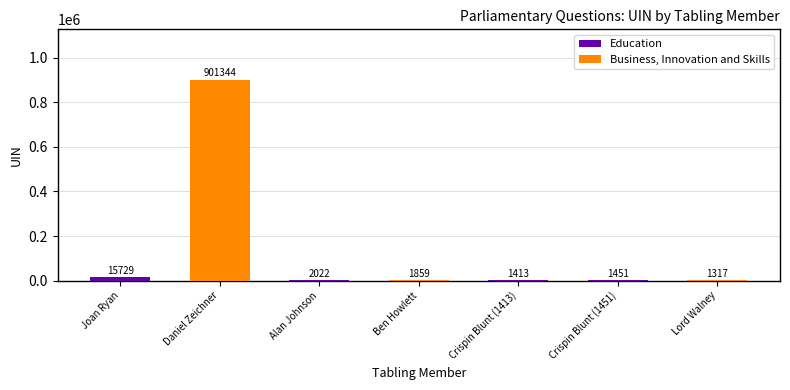

At which category is the sum across all series the highest?

Daniel Zeichner